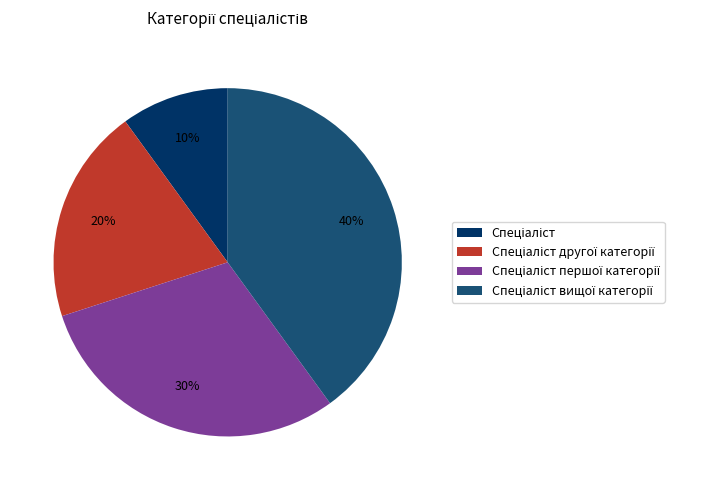

Is there any slice that represents more than half of the pie?

No